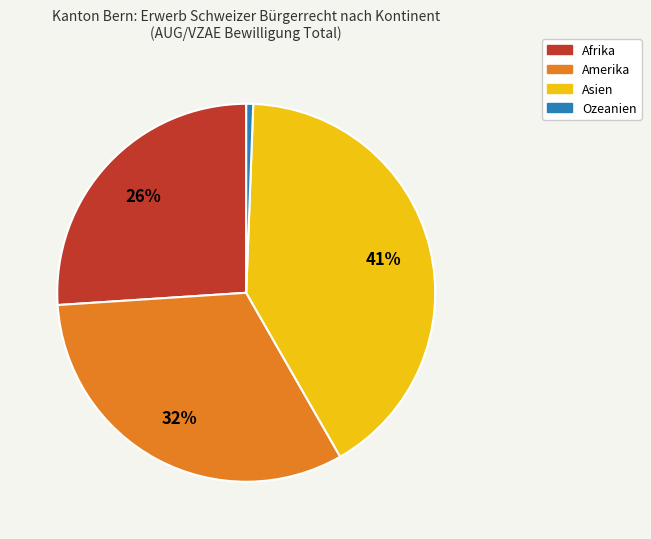

Does any single category account for the majority?

No